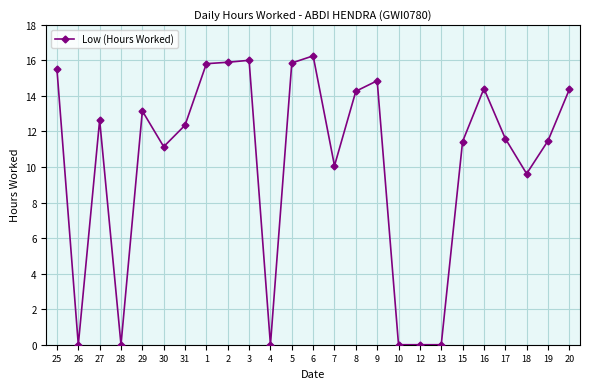

What is the value of the 21st point from the left?

14.4